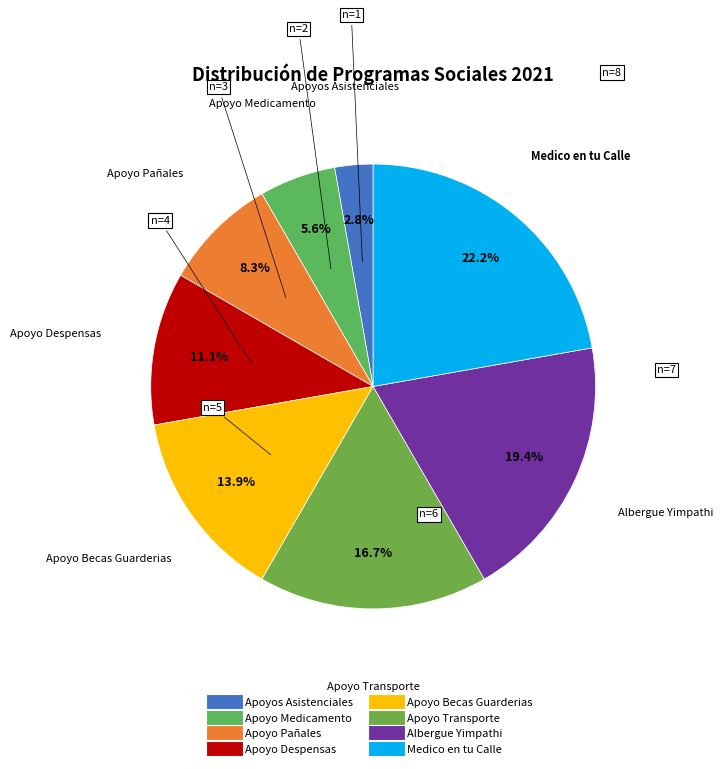

To the nearest percent, what is the difference between the Apoyo Despensas and Apoyo Transporte slice percentages?

6%